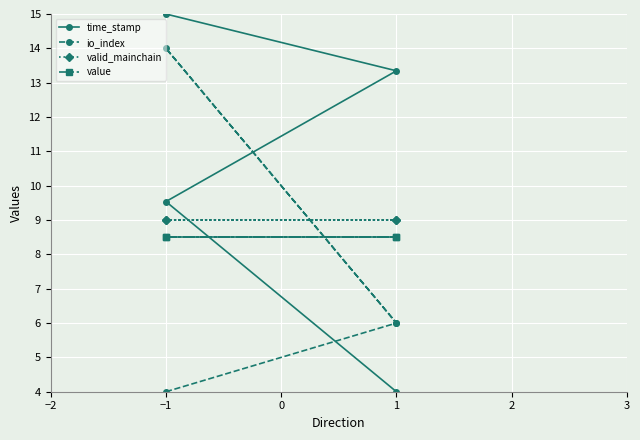

How many intersections are there between io_index and value?

2